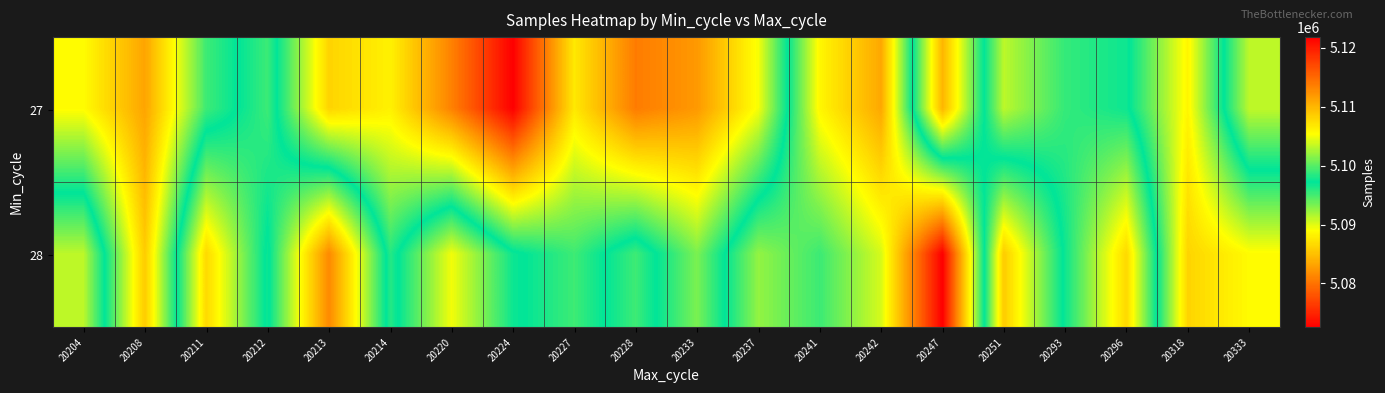

Rank the series by their average value, from lowest to highest.

27, 28